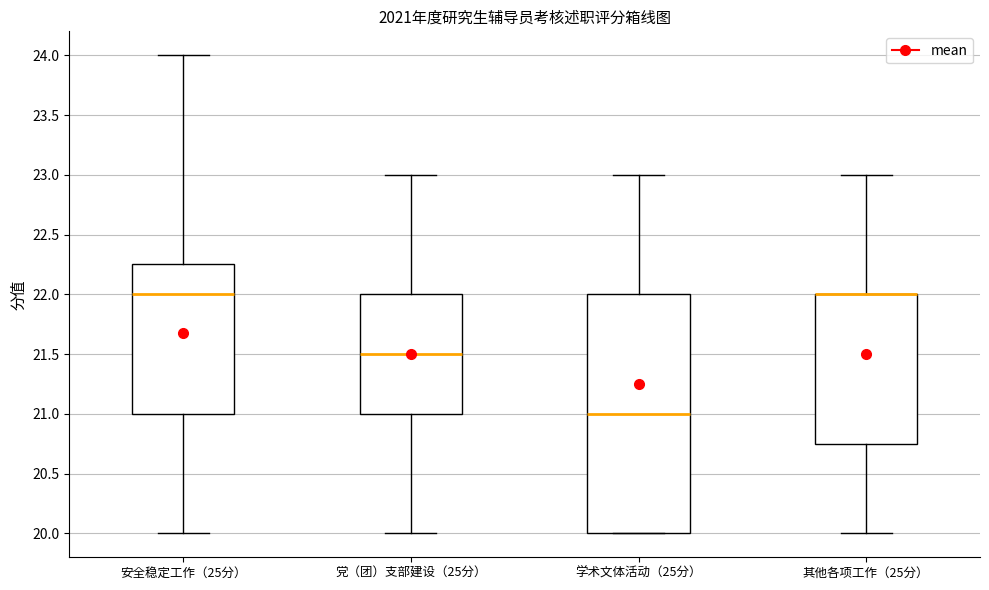

Reading left to right, read every box against the y-axis: the position of its median line, the range the box covers, and the ends of its whiskers. The values are not printed on the chart, so give them approximately, as read against the axis.

安全稳定工作（25分）: median 22.00, box 21.00 to 22.25, whiskers 20.00 to 24.00
党（团）支部建设（25分）: median 21.50, box 21.00 to 22.00, whiskers 20.00 to 23.00
学术文体活动（25分）: median 21.00, box 20.00 to 22.00, whiskers 20.00 to 23.00
其他各项工作（25分）: median 22.00 (drawn on the box's upper edge), box 20.75 to 22.00, whiskers 20.00 to 23.00